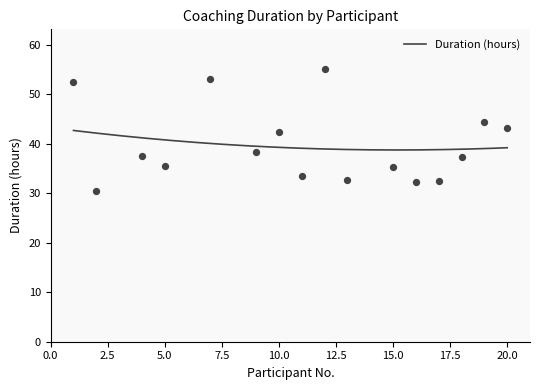

What is the ratio of the value at 11 to the value at 10?

0.8